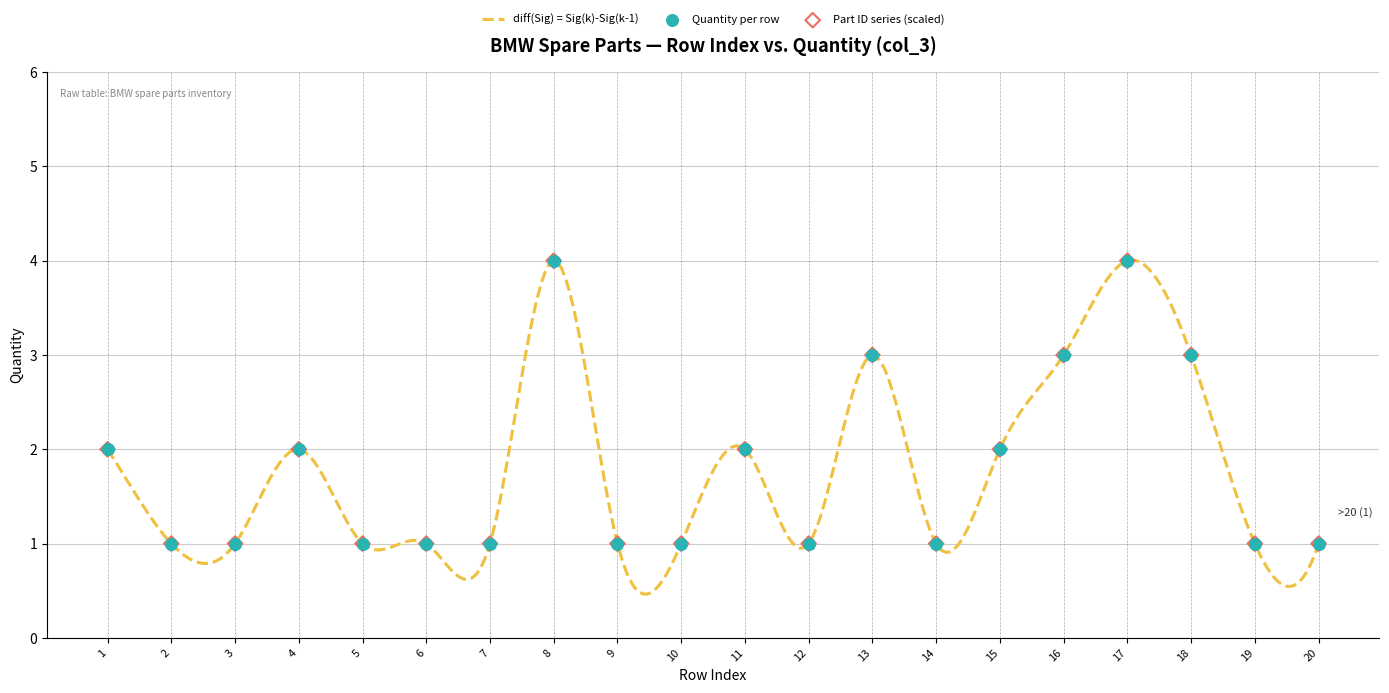

What is the change in value from 4 to 19?

-1